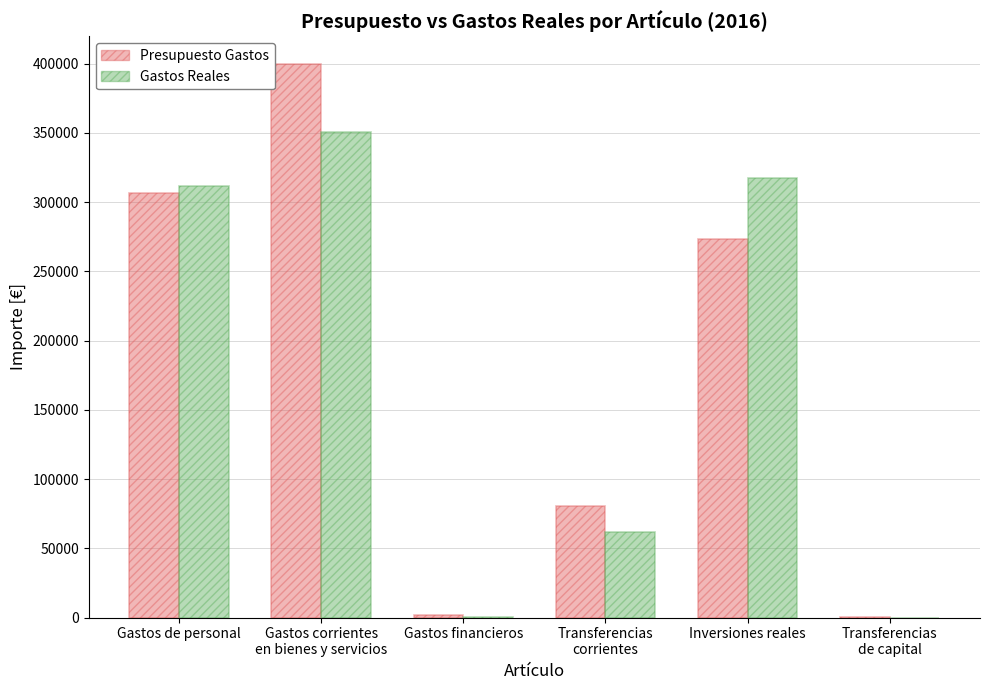

Which series has the largest range (max minus min)?

Presupuesto Gastos